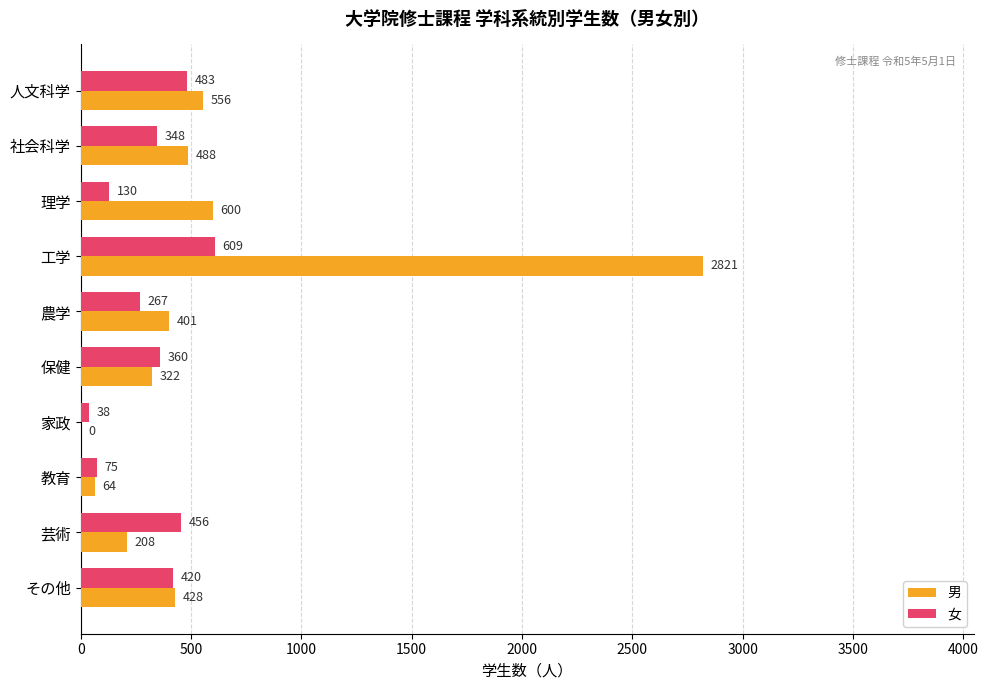

The value of 男 at その他 is 428. True or false?

True